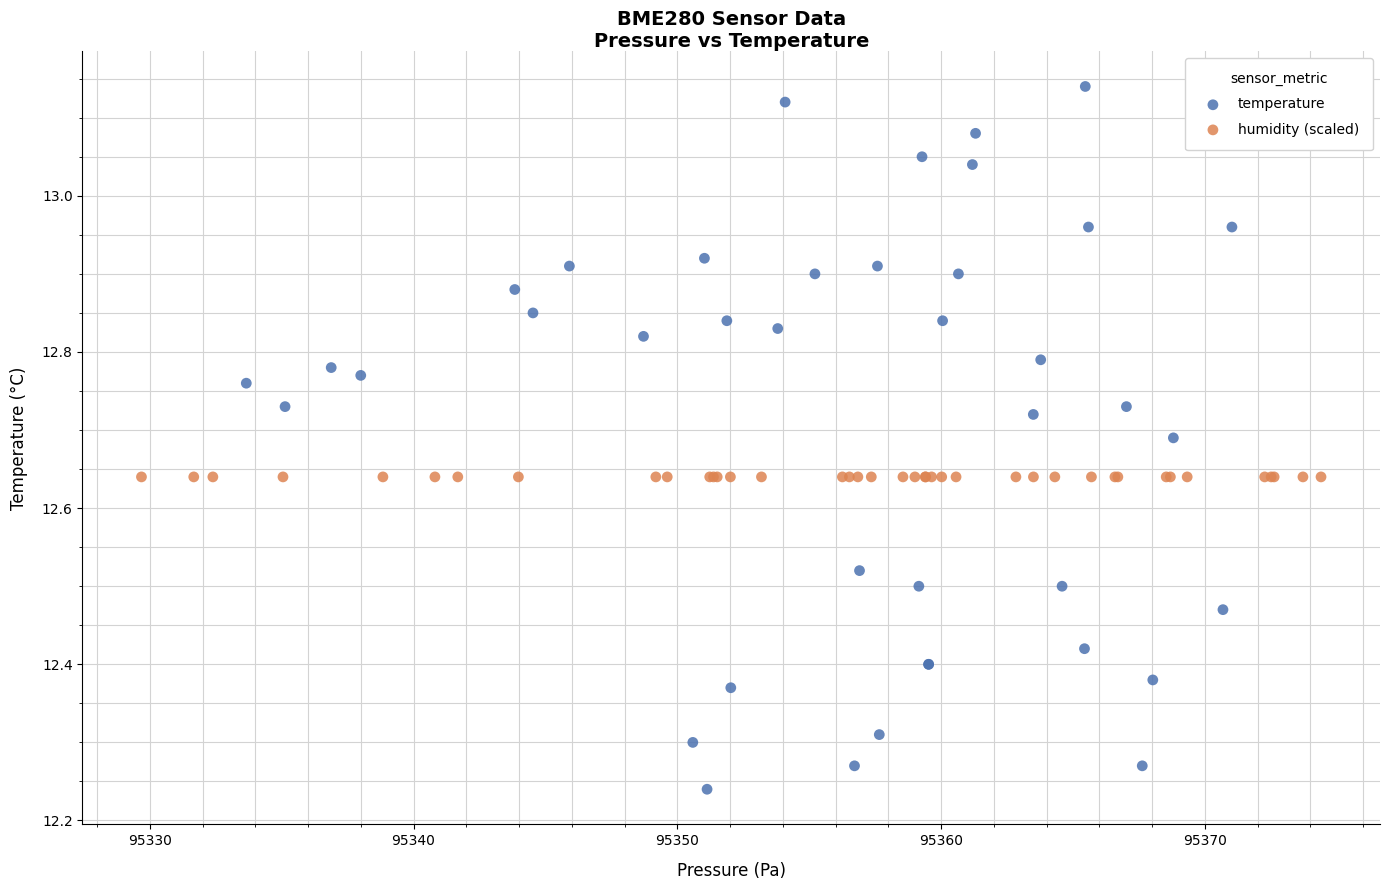

Which series reaches the minimum Y coordinate?

temperature